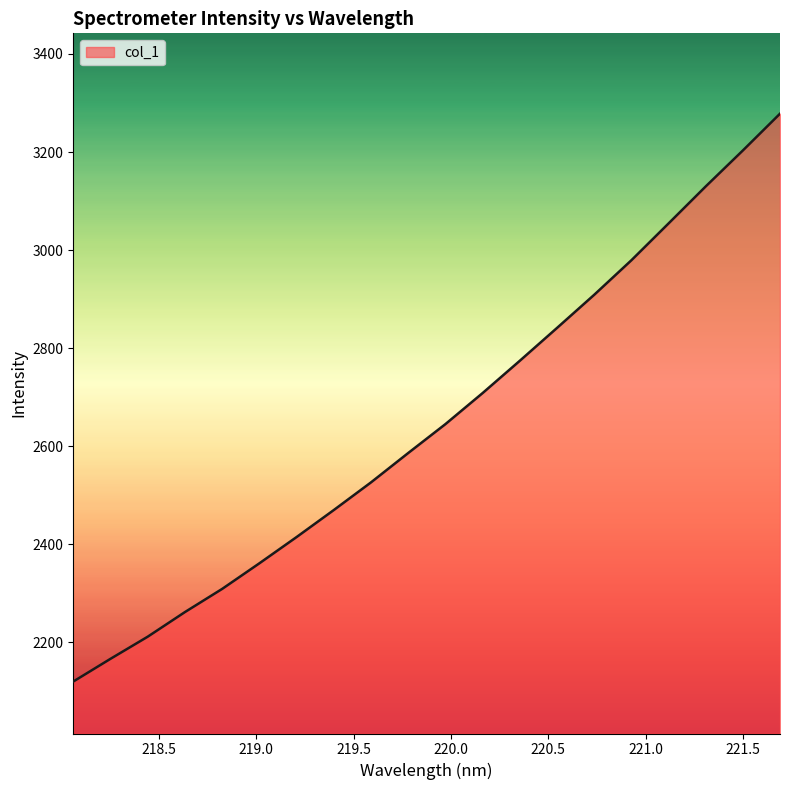

What is the difference between the maximum and minimum values?

1158.4